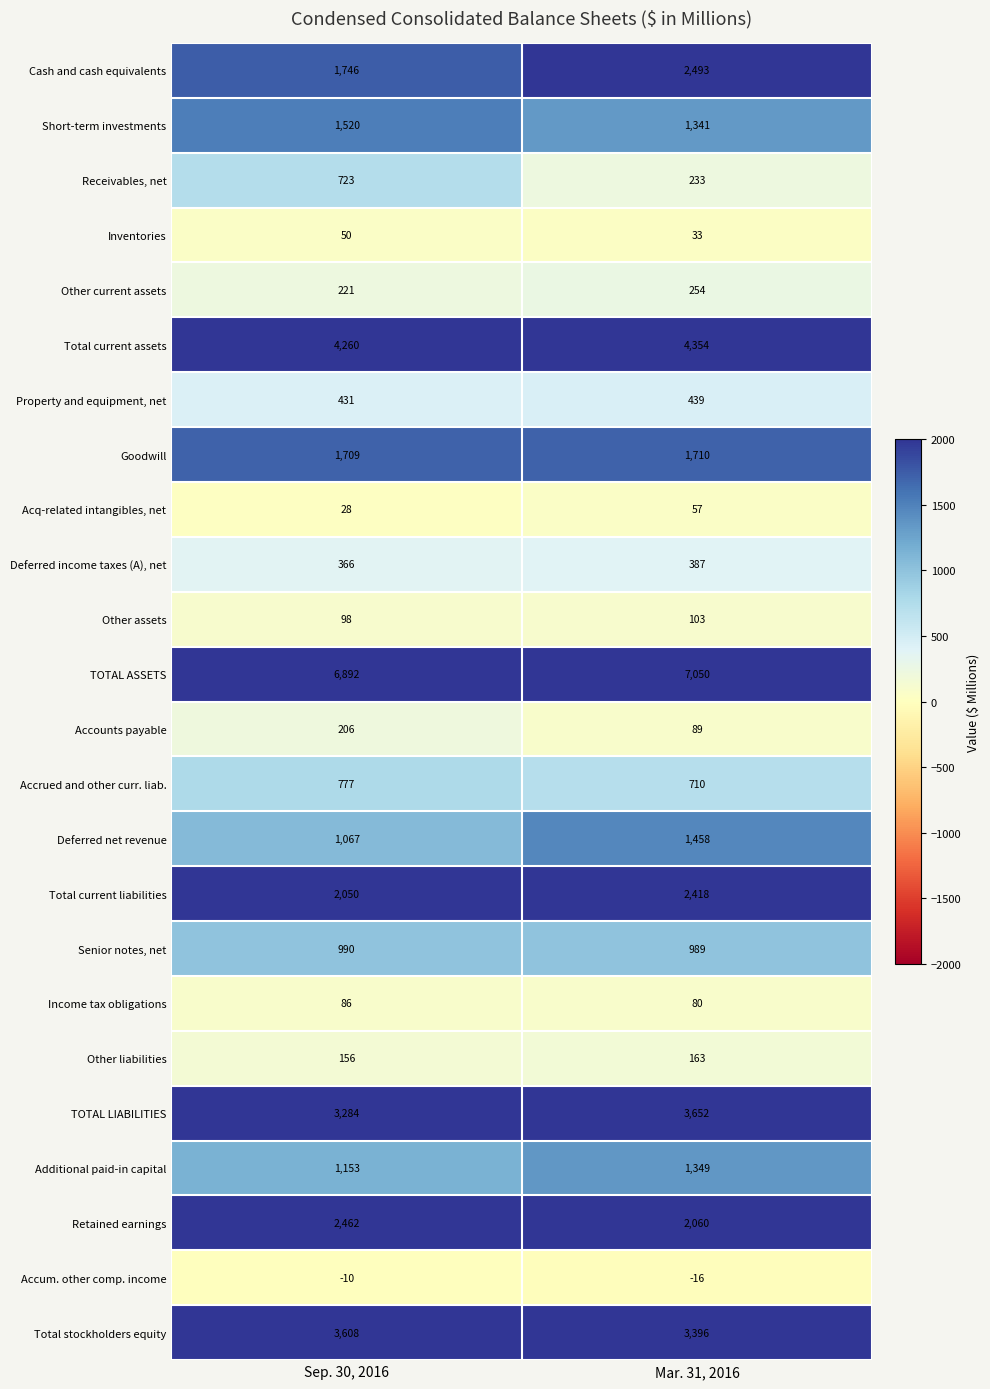

At how many categories does at least one series exceed 189?

2